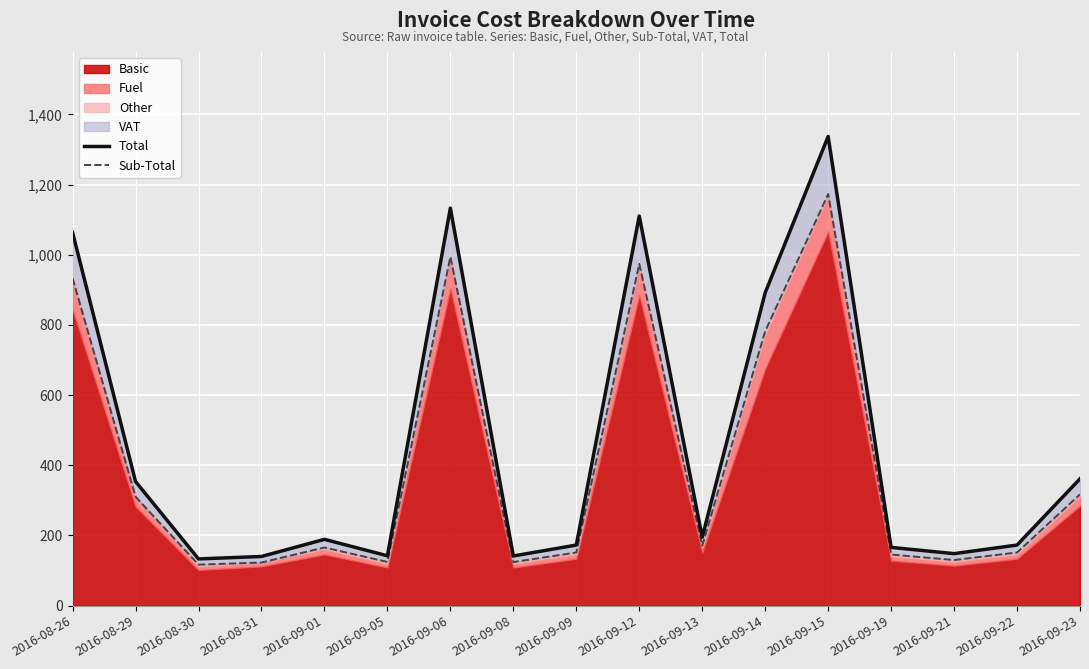

How many interior local valleys does the Total series have?

5